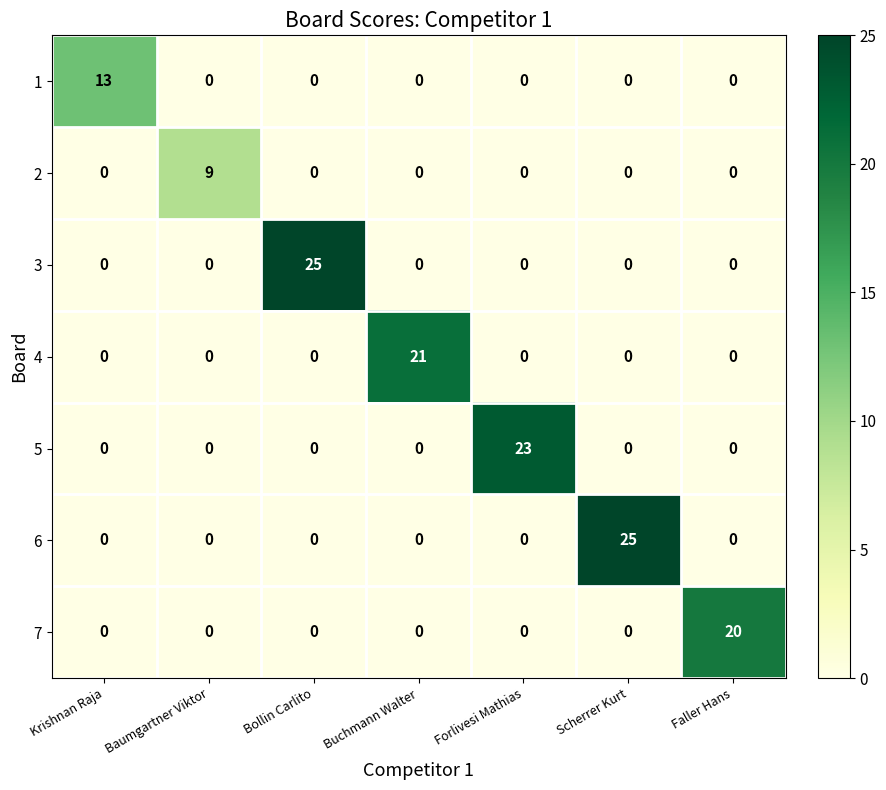

What is the greatest value displayed?

25